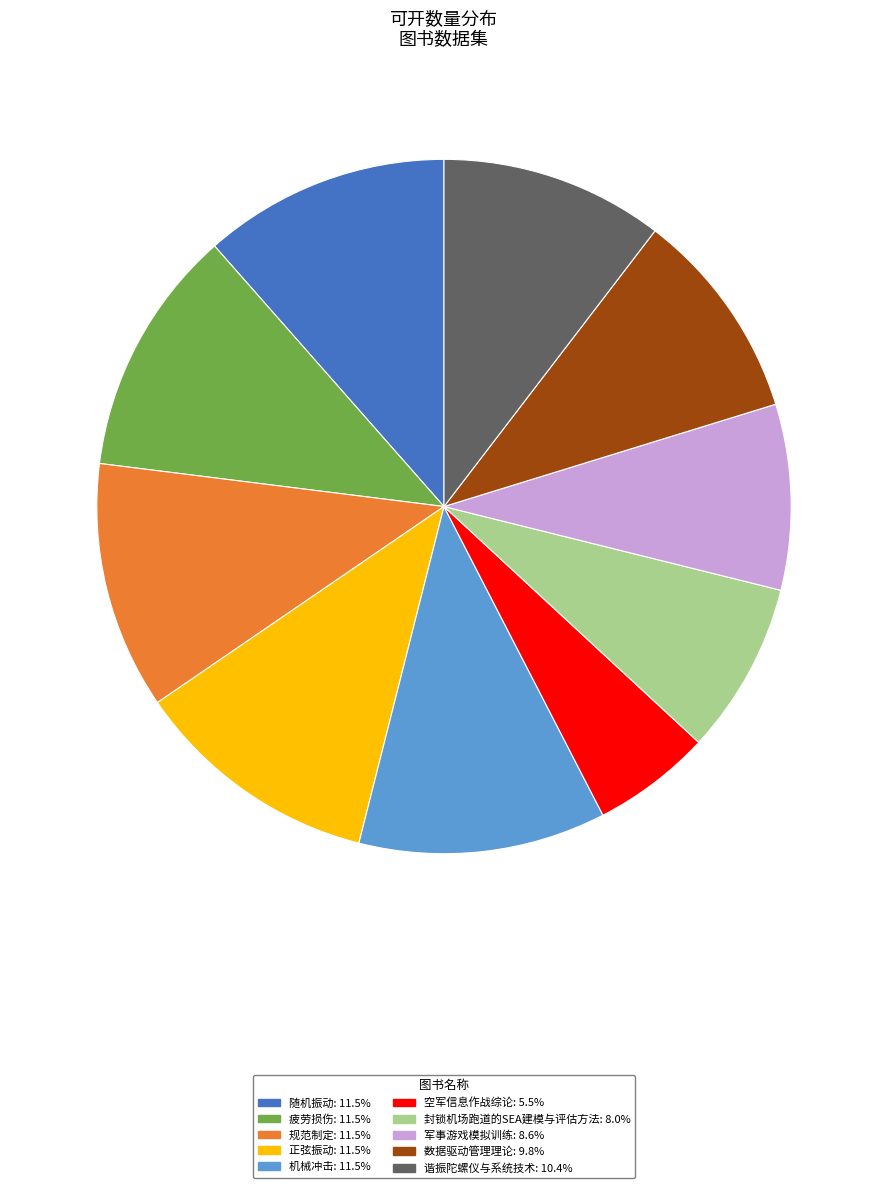

Does any single category account for the majority?

No